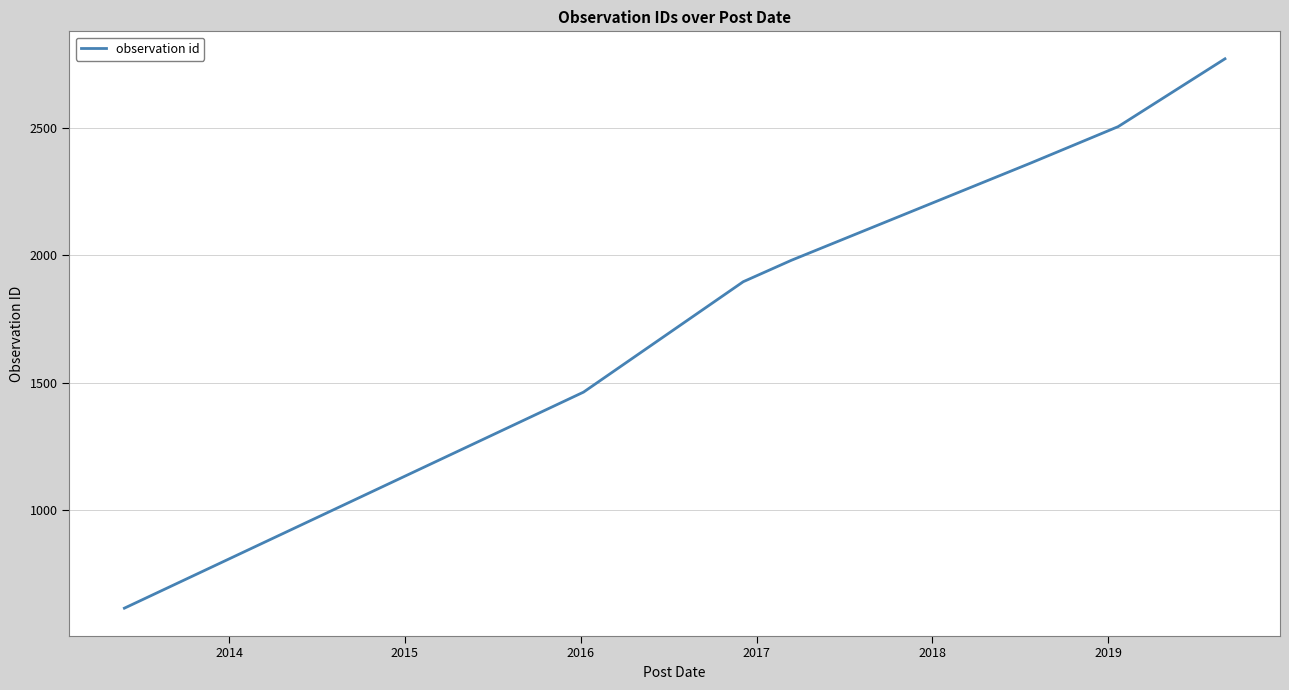

Reading right to left, extract all data points from this chart.

2770	2504	2361	1980	1896	1463	616